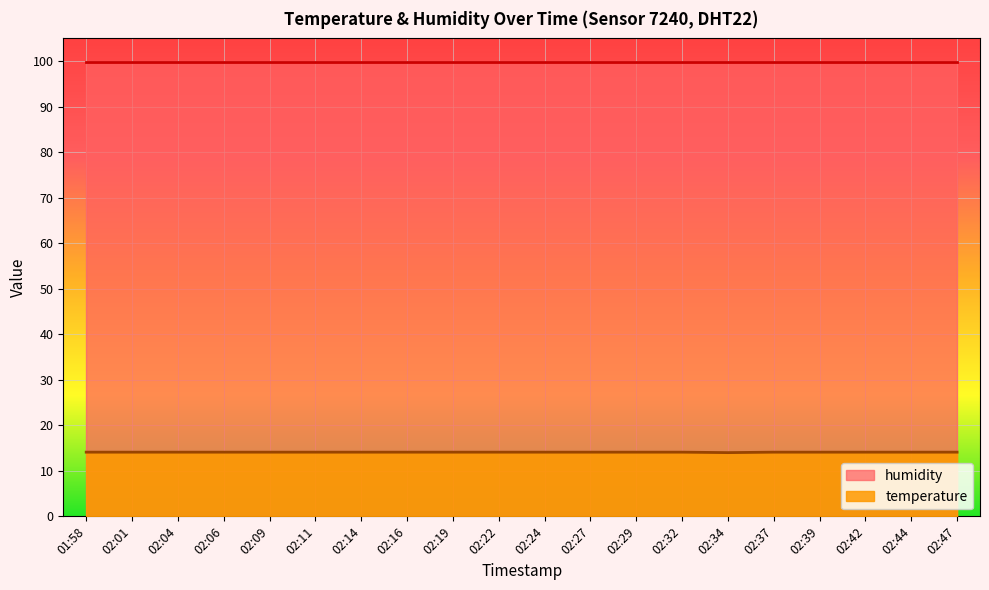

What is the difference between the maximum and minimum values?

0.1